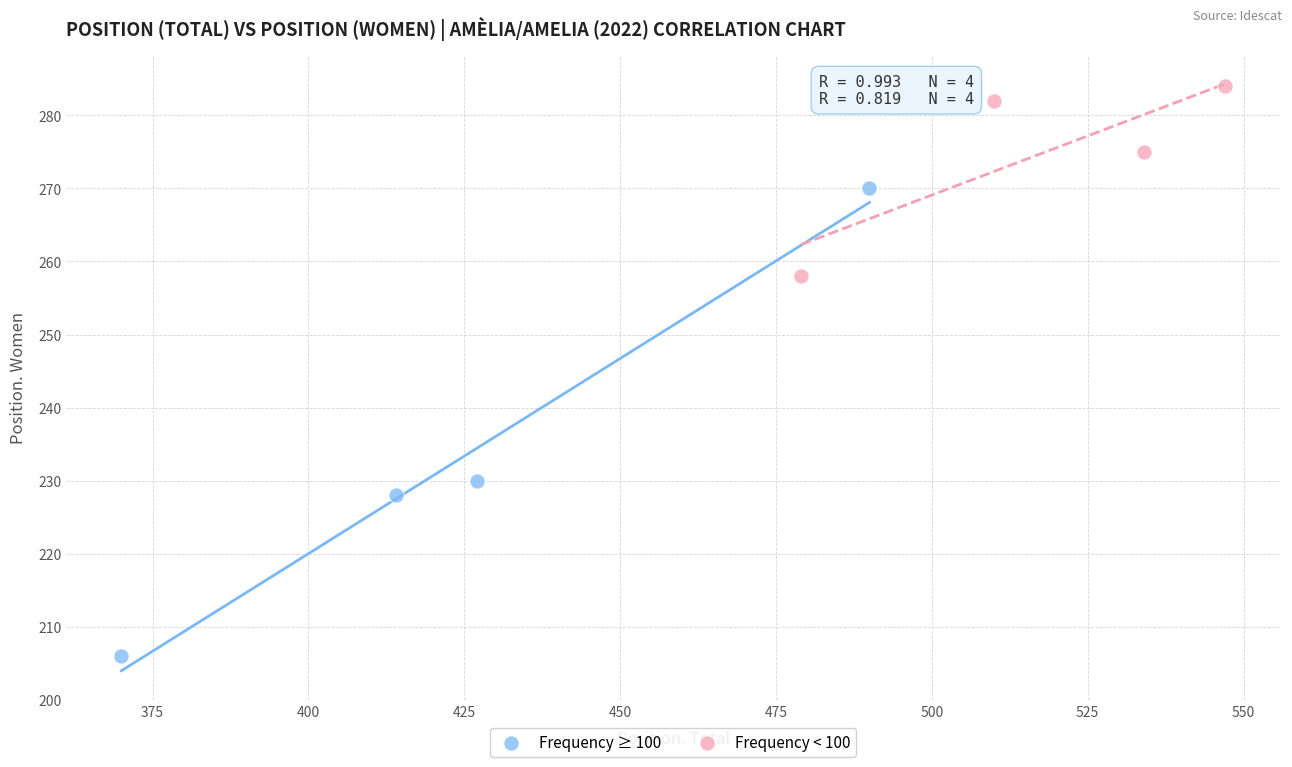

What are all the series names shown in the legend?

Frequency ≥ 100, Frequency < 100